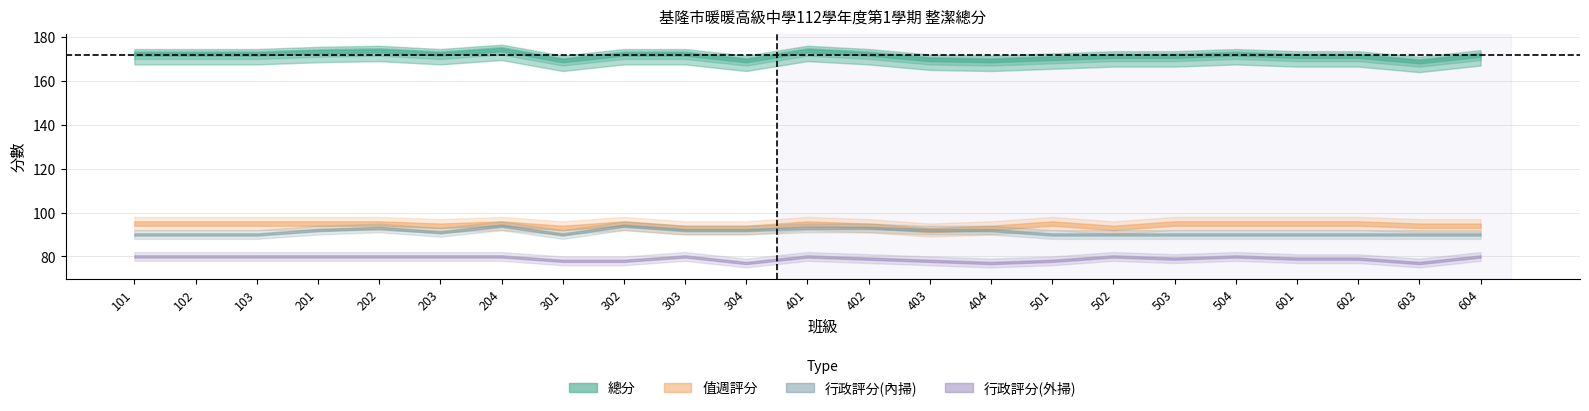

Between 201 and 504, which series saw the biggest shift?

行政評分(內掃)